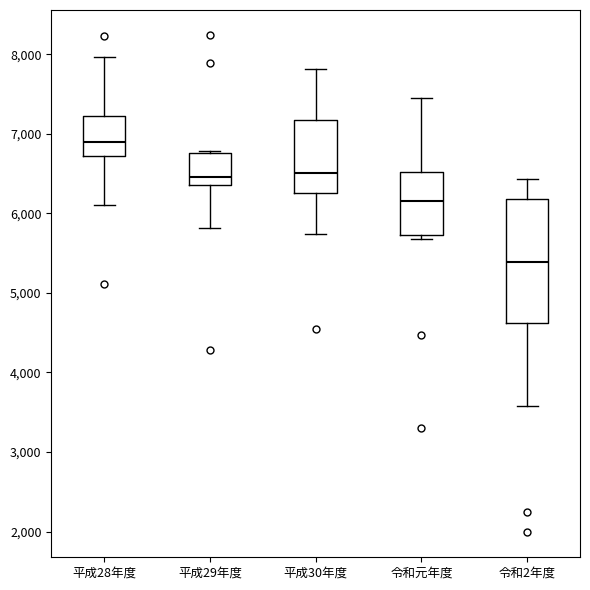

Reading left to right, read every box against the y-axis: the position of its median line, the range the box covers, and the ends of its whiskers. The values are not printed on the chart, so give them approximately, as read against the axis.

平成28年度: median 6900, box 6700 to 7200, whiskers 6100 to 8000
平成29年度: median 6500, box 6400 to 6800, whiskers 5800 to 6800
平成30年度: median 6500, box 6300 to 7200, whiskers 5700 to 7800
令和元年度: median 6200, box 5700 to 6500, whiskers 5700 (just below the box's lower edge) to 7400
令和2年度: median 5400, box 4600 to 6200, whiskers 3600 to 6400